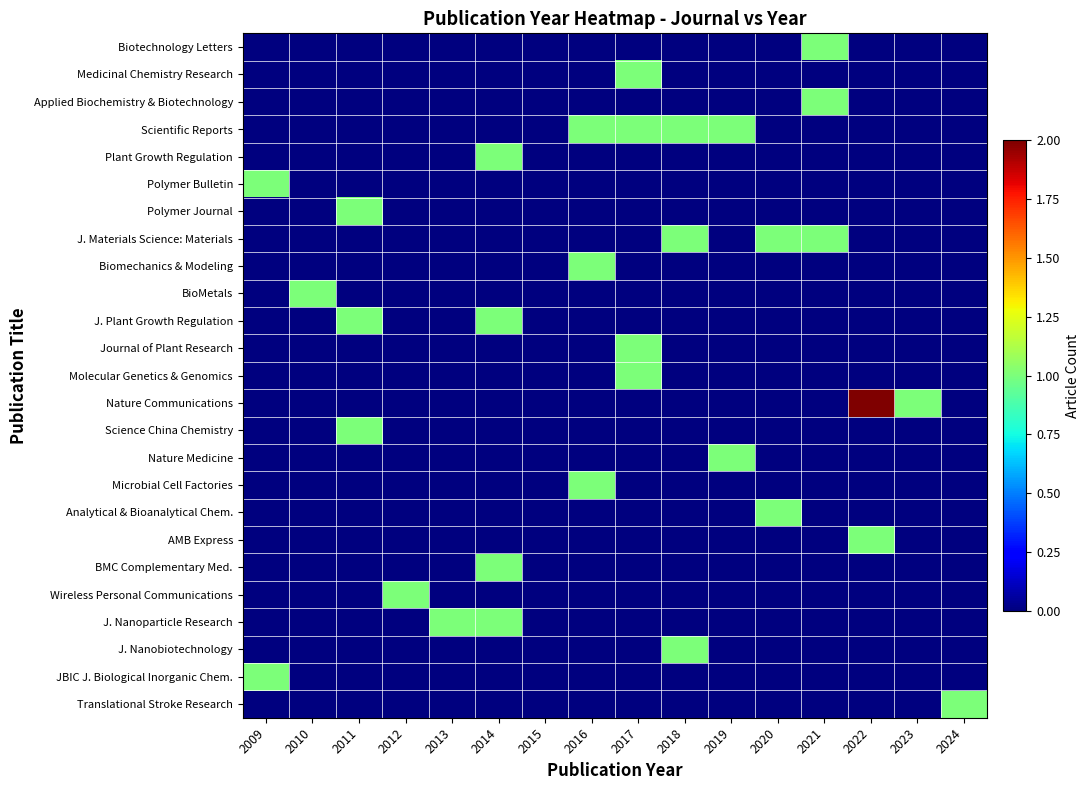

What is the total value across all series at 2021?

3